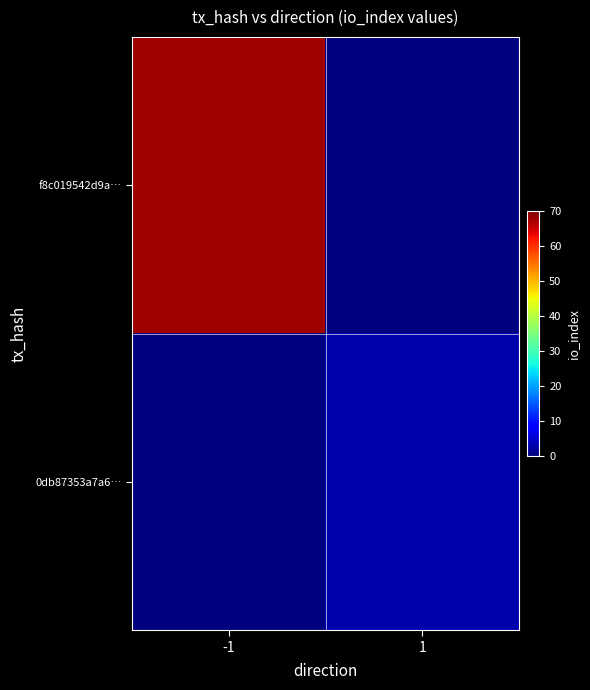

How many values in the f8c019542d9a07704d31e0307428e1bd32306d6 series are below 68?

1